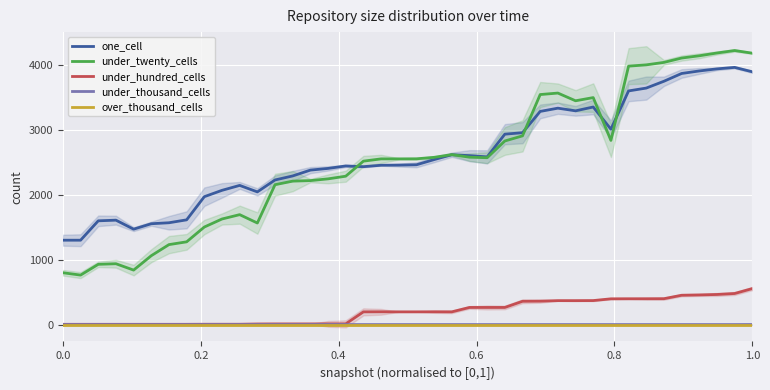

What is the lowest value of the one_cell series?

1301